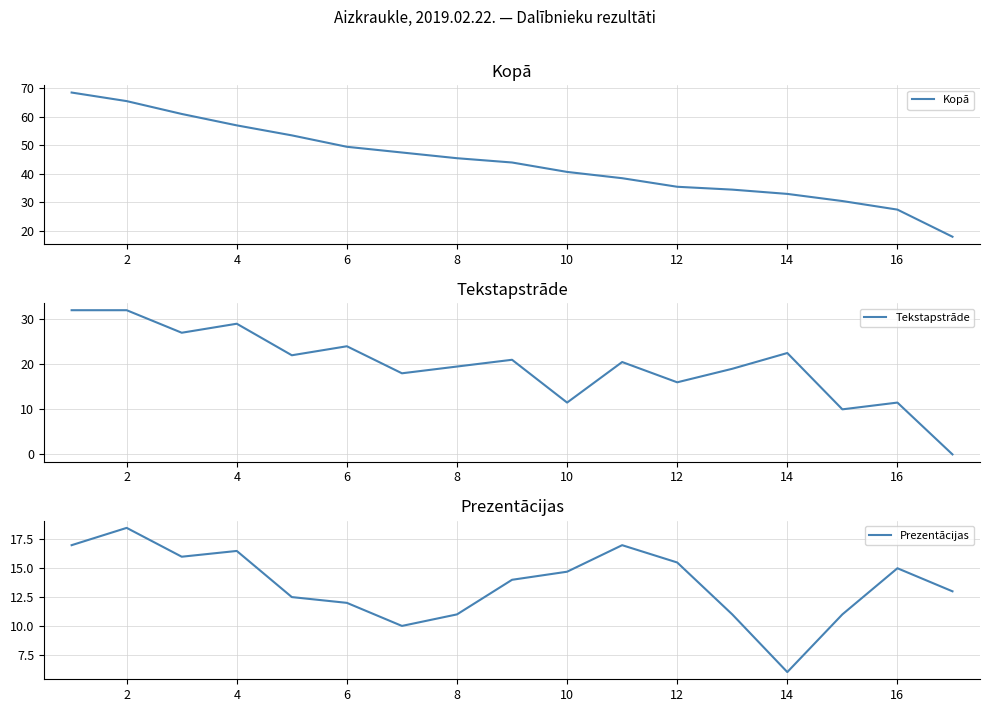

How many distinct data groups are displayed?

3